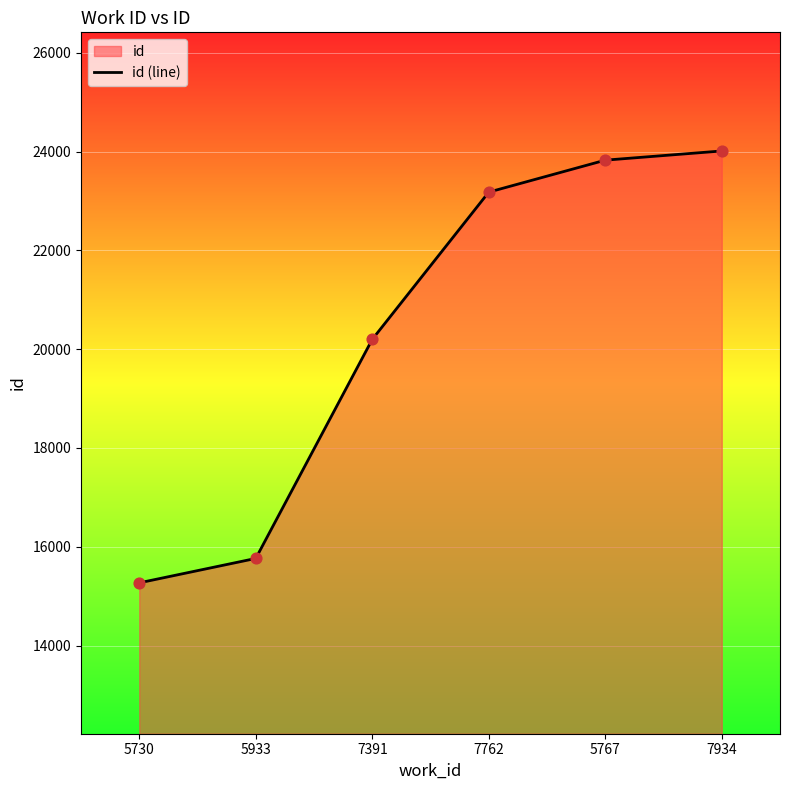

What is the ratio of the value at 5767 to the value at 7762?

1.0